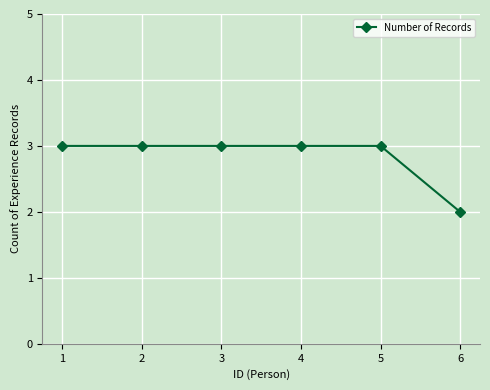

At which category does the chart reach its minimum across all series?

6